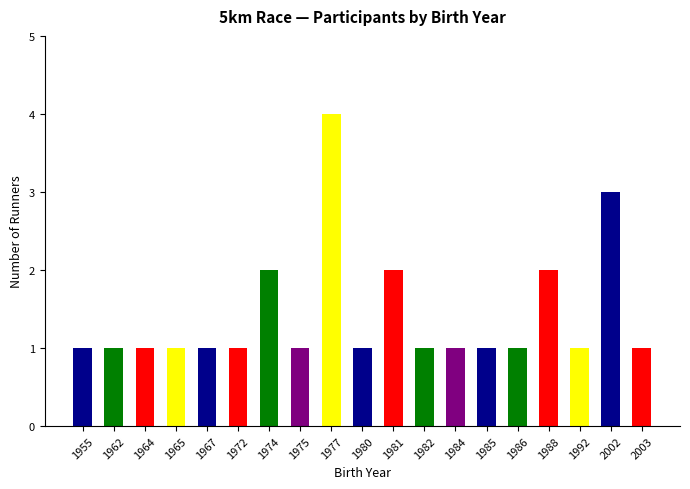

Count the number of data series in this chart.

1